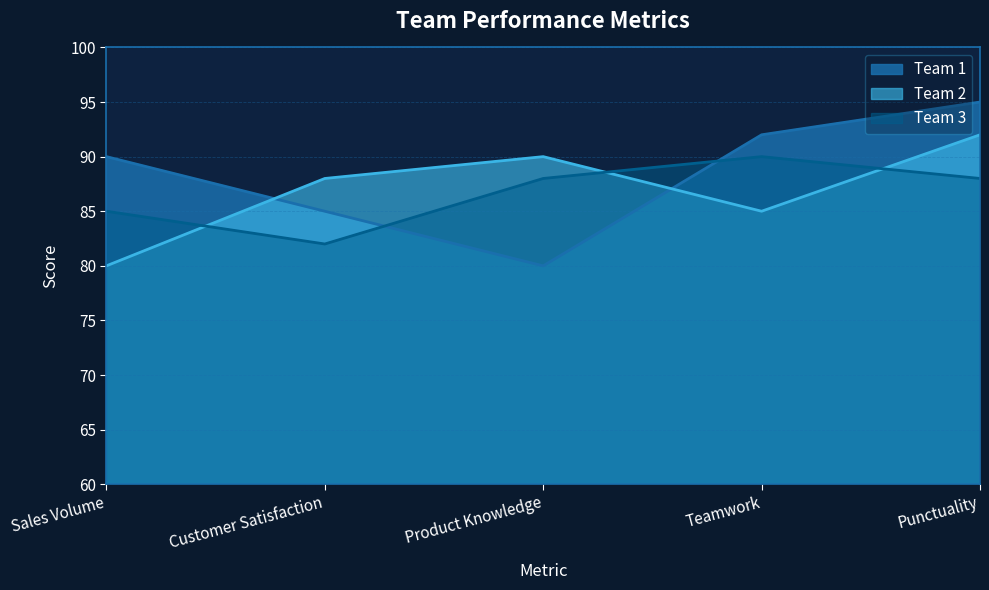

How many series are shown in this chart?

3